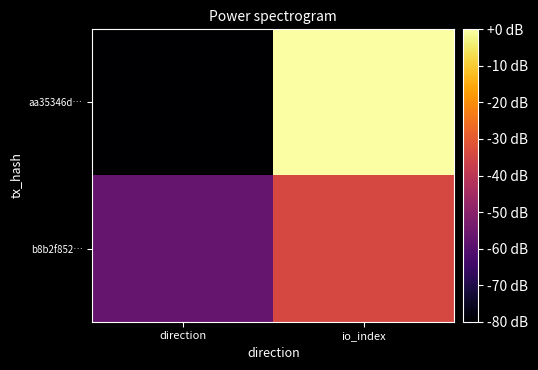

Reading left to right, extract all data points from this chart.

aa35346d…: direction=-80.0	io_index=-0.0
b8b2f852…: direction=-57.1	io_index=-34.3